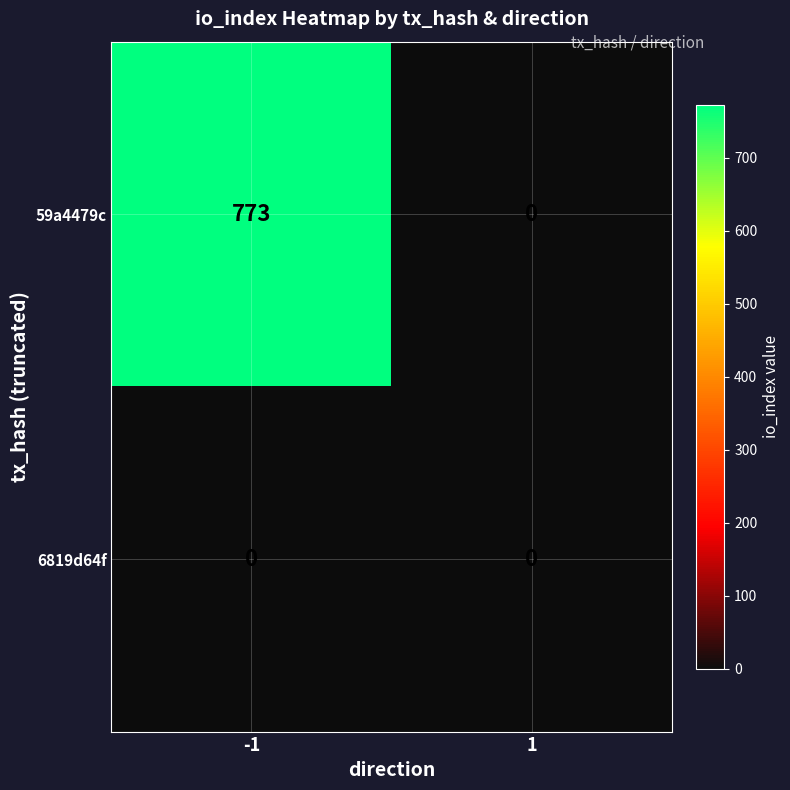

Reading left to right, extract all data points from this chart.

59a4479c: 773	0
6819d64f: 0	0